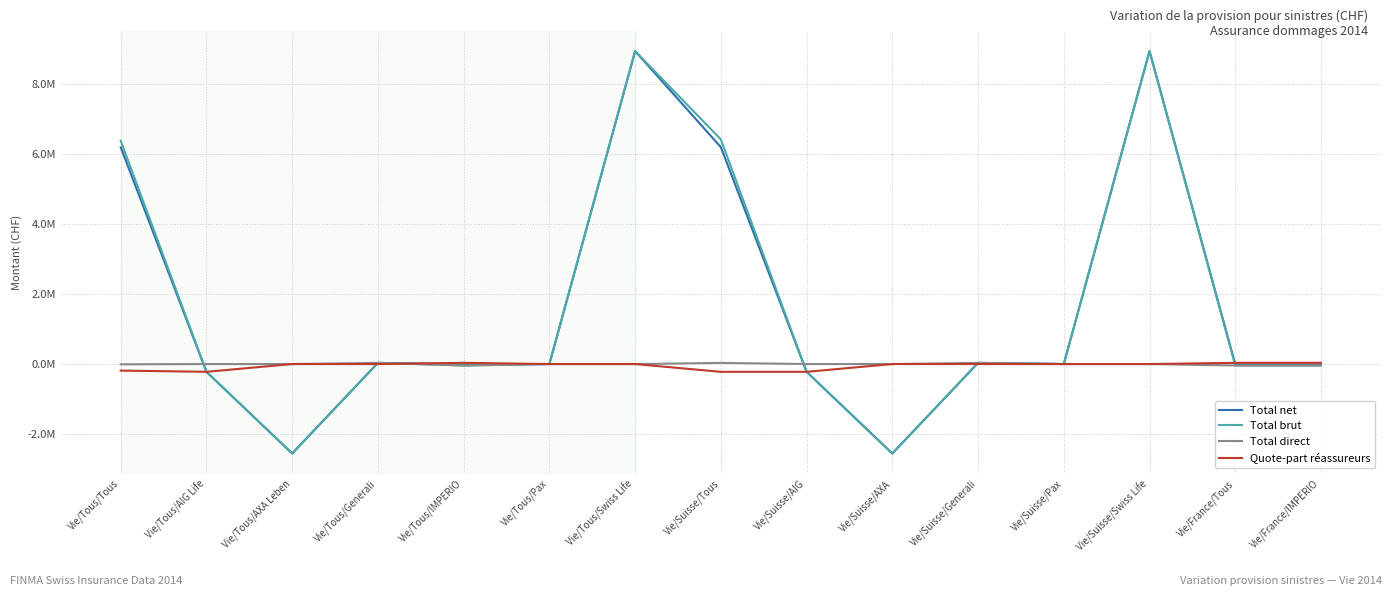

What is the spread (max minus min) of values at Vie/Tous/Pax?

640